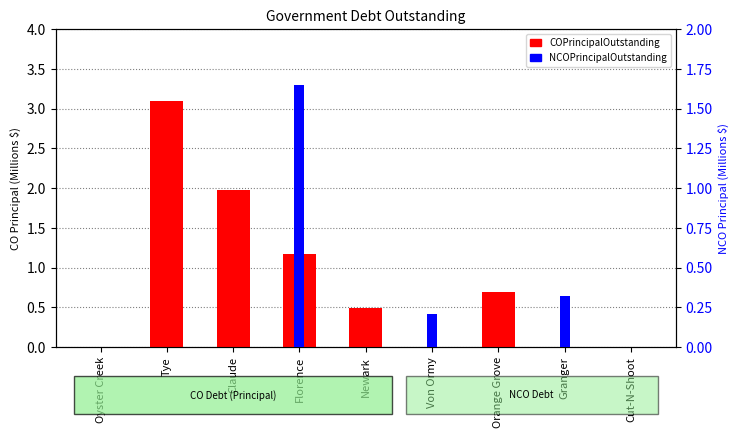

Reading left to right, what are all the values shown in this chart?

COPrincipalOutstanding: Oyster Creek=0.0	Tye=3.1	Claude=2.0	Florence=1.2	Newark=0.5	Von Ormy=0.0	Orange Grove=0.7	Granger=0.0	Cut-N-Shoot=0.0
NCOPrincipalOutstanding: Oyster Creek=0.0	Tye=0.0	Claude=0.0	Florence=1.6	Newark=0.0	Von Ormy=0.2	Orange Grove=0.0	Granger=0.3	Cut-N-Shoot=0.0